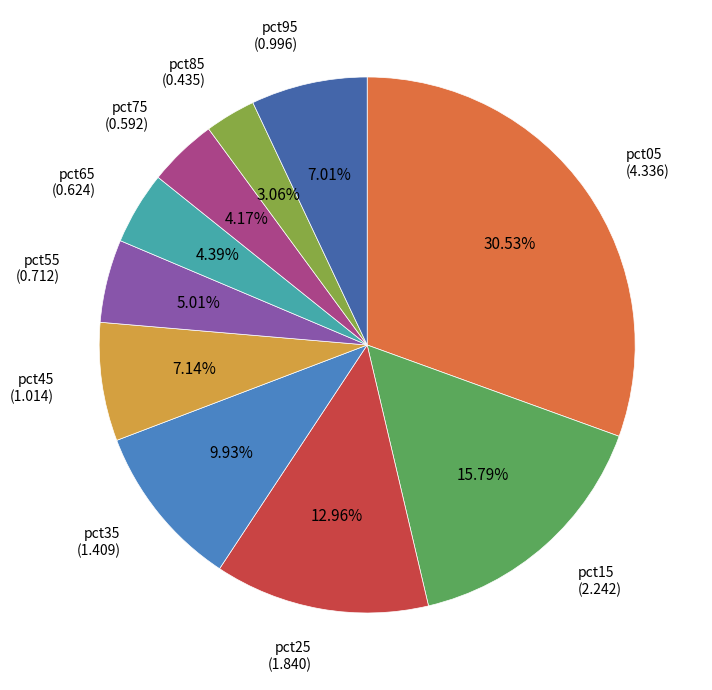

To the nearest percent, what percentage of the pie is pct55?

5%